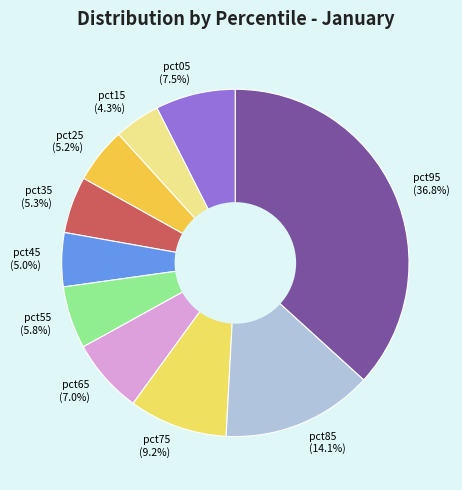

To the nearest percent, what percentage of the pie is pct65?

7%